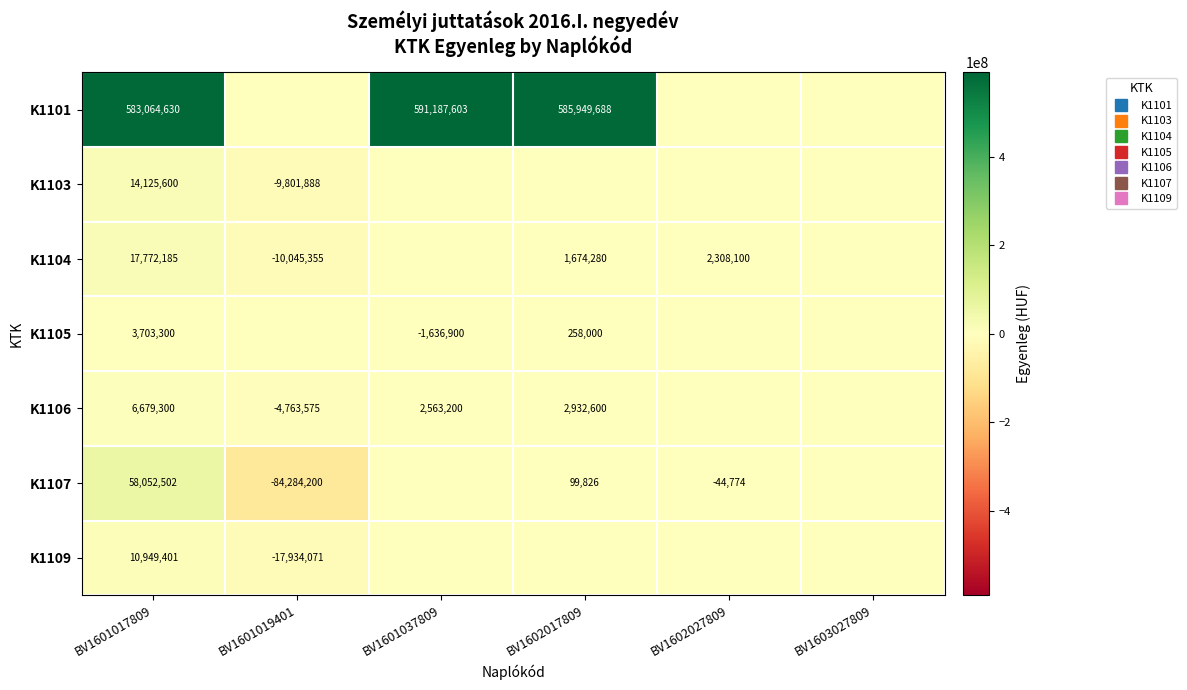

What is the spread (max minus min) of values at BV1601017809?

579361330